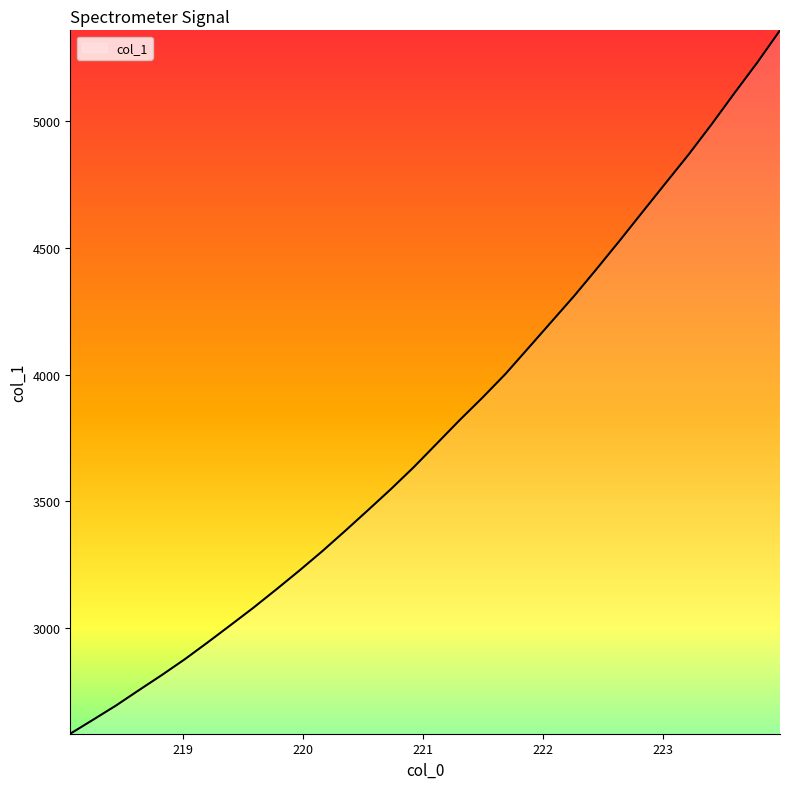

What is the minimum value shown in the chart?

2585.1